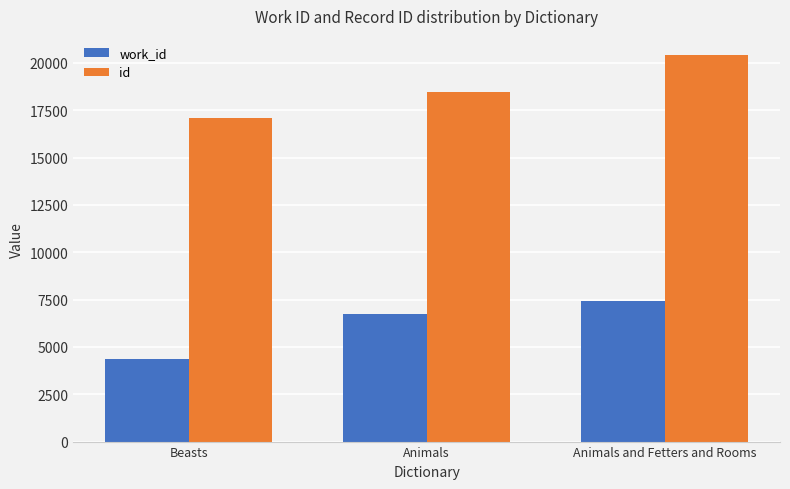

At which label is work_id closest to 5874?

Animals